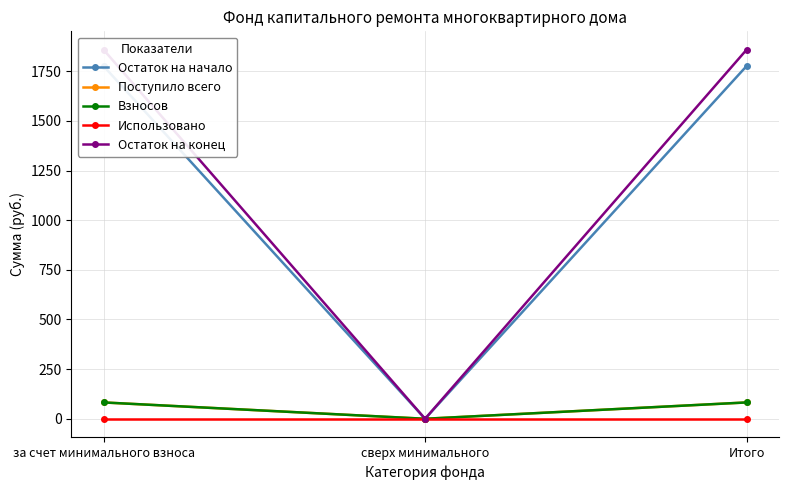

What are all the series names shown in the legend?

Остаток на начало, Поступило всего, Взносов, Использовано, Остаток на конец